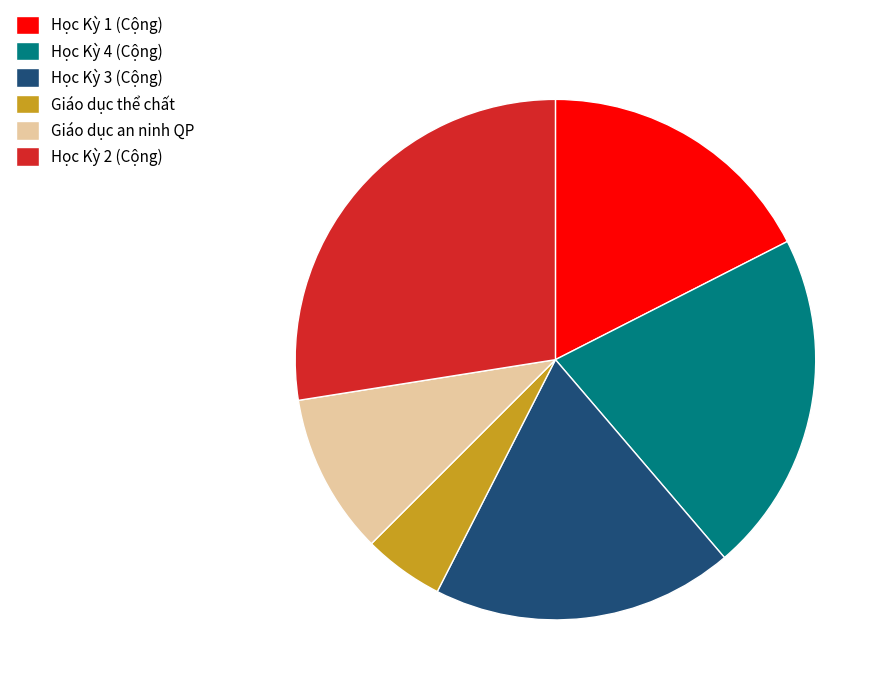

Which slice is the largest?

Học Kỳ 2 (Cộng)